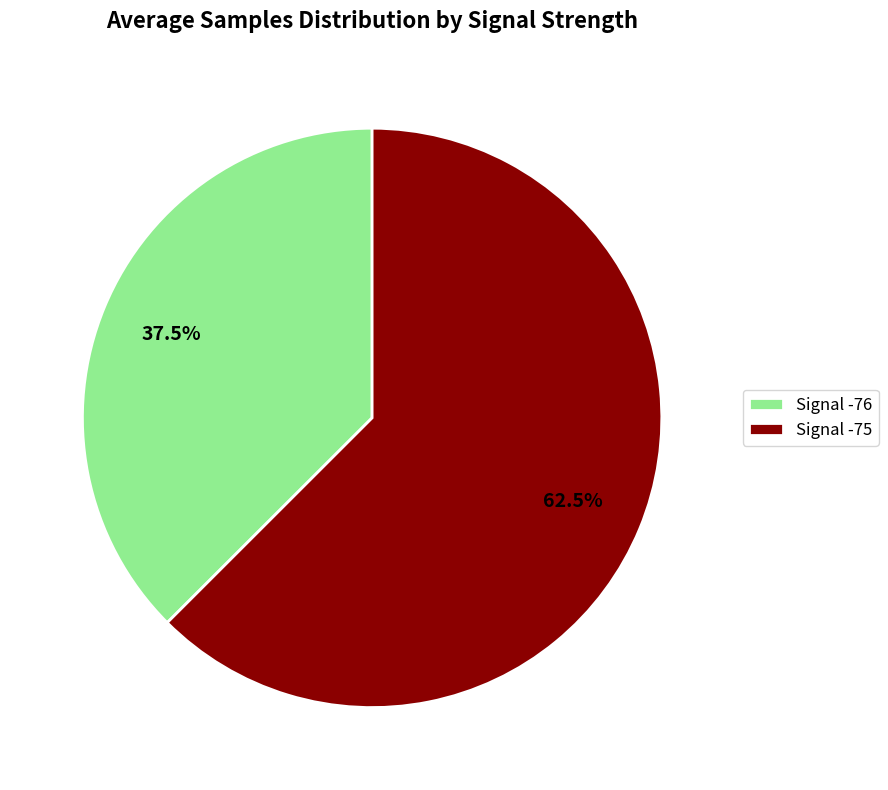

Does any single category account for the majority?

Yes